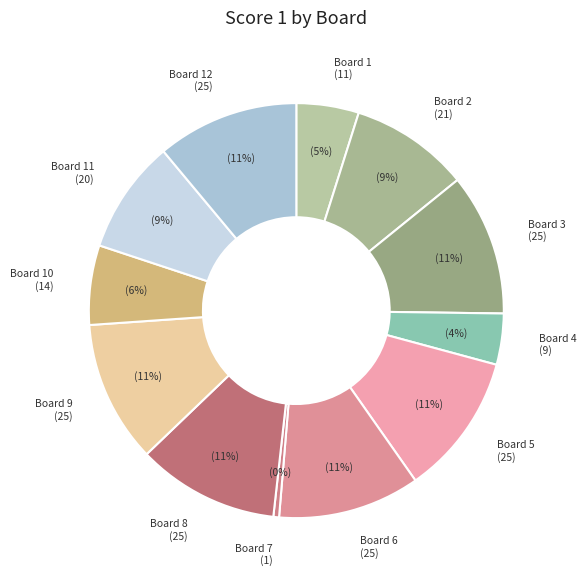

How many slices are in this pie chart?

12